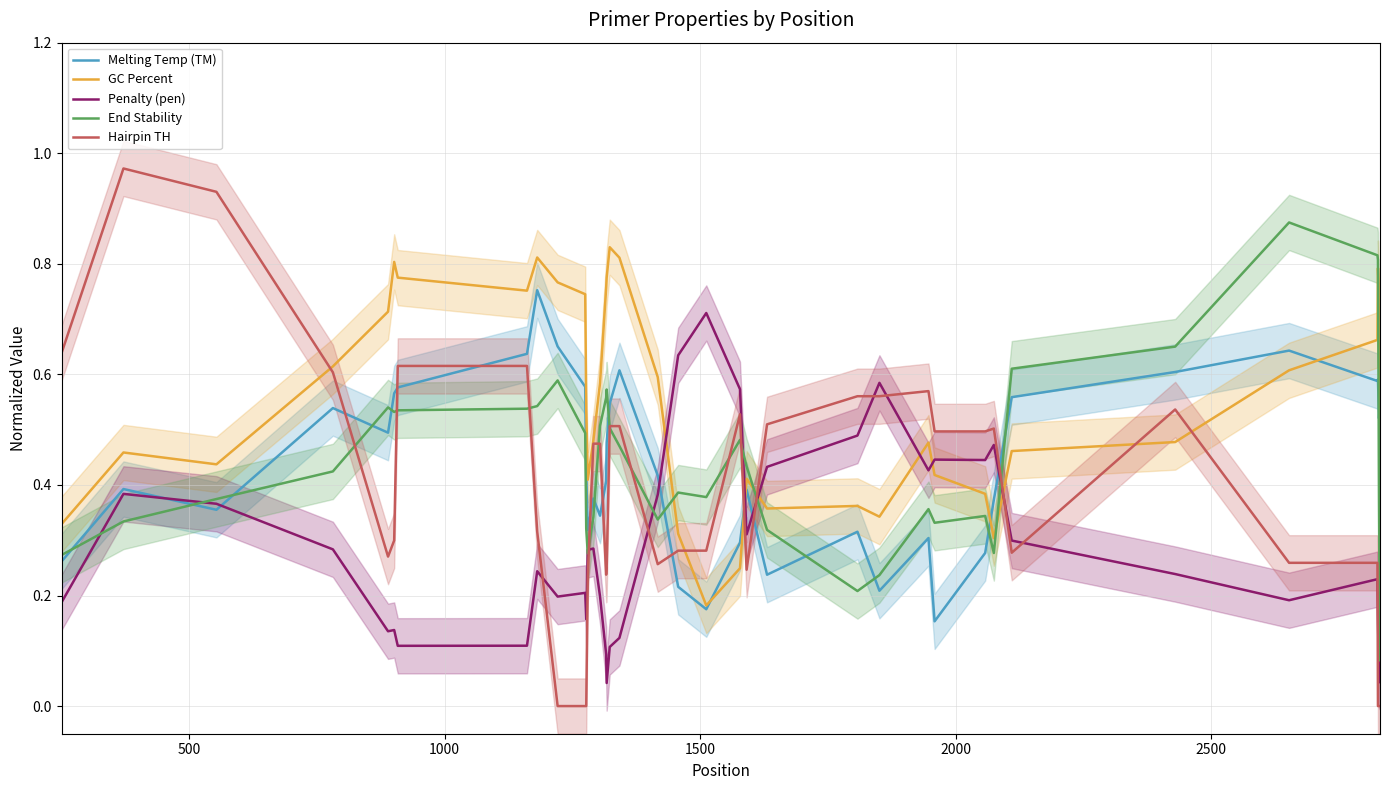

How many intersections are there between Penalty (pen) and GC Percent?

6